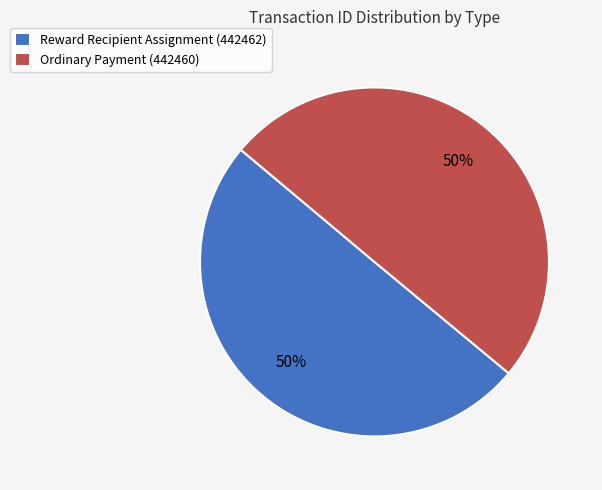

Approximately how many times larger is the value at Ordinary Payment (442460) compared to Reward Recipient Assignment (442462)?

1.0